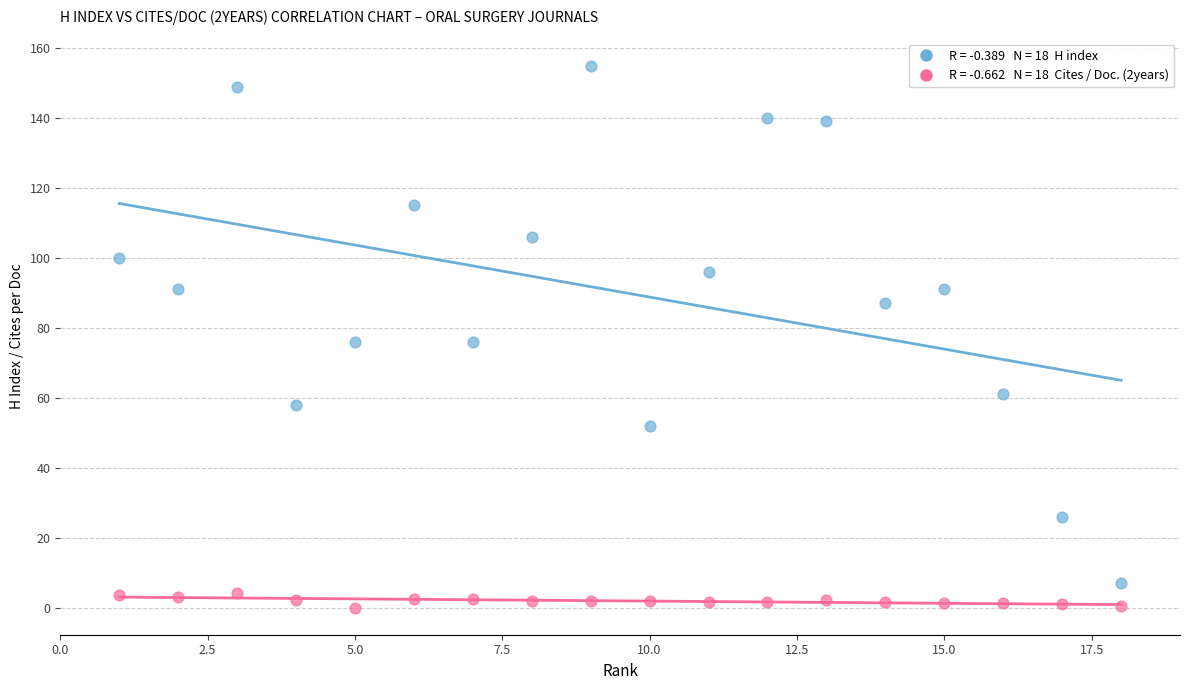

Across all data points, what is the range of Y values (max minus min)?

155.0